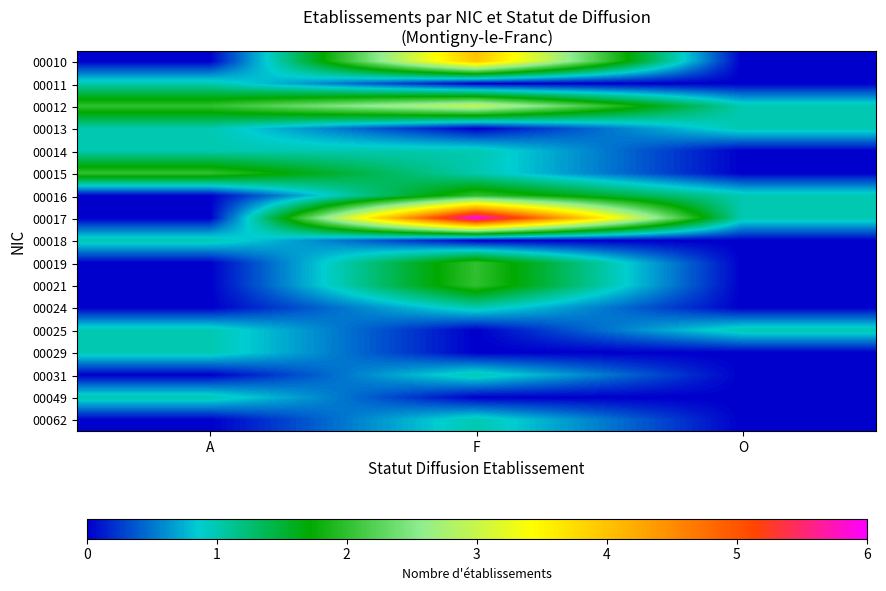

Which has a higher value, O or A?

O